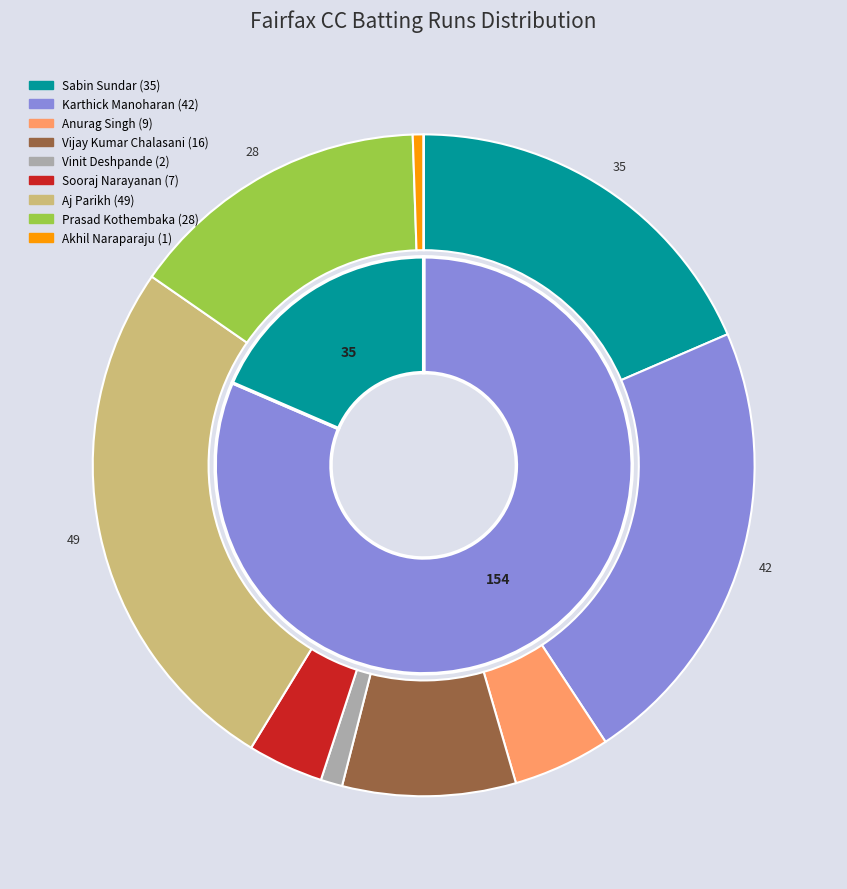

True or false: Karthick Manoharan accounts for 36% of the total.

False